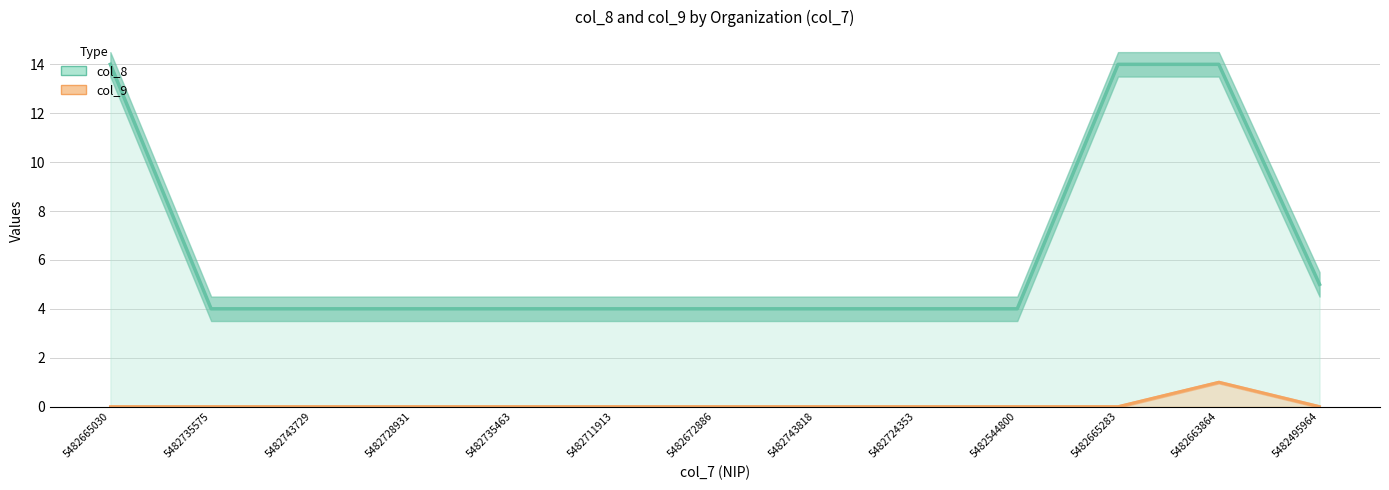

At which category is the sum across all series the highest?

5482663864